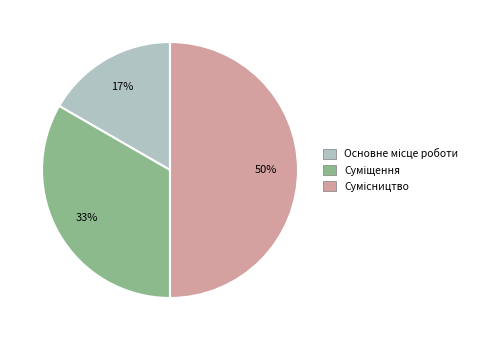

To the nearest percent, what is the difference between the largest and smallest slice percentages?

33%